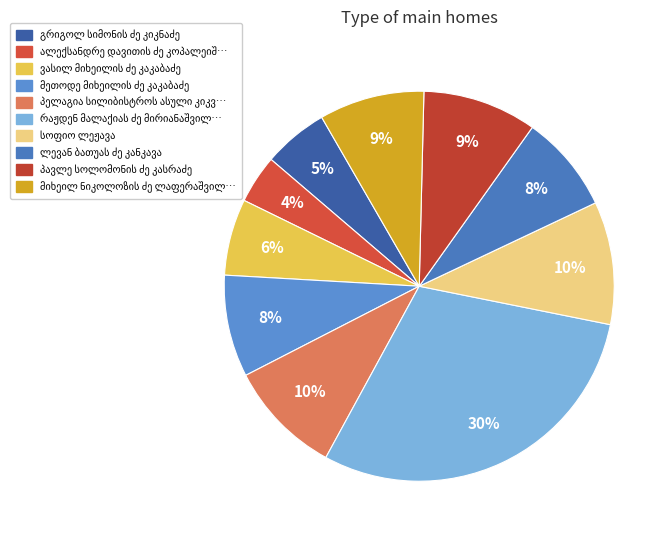

What is the largest slice in the pie chart?

რაჟდენ მალაქიას ძე მირიანაშვილი